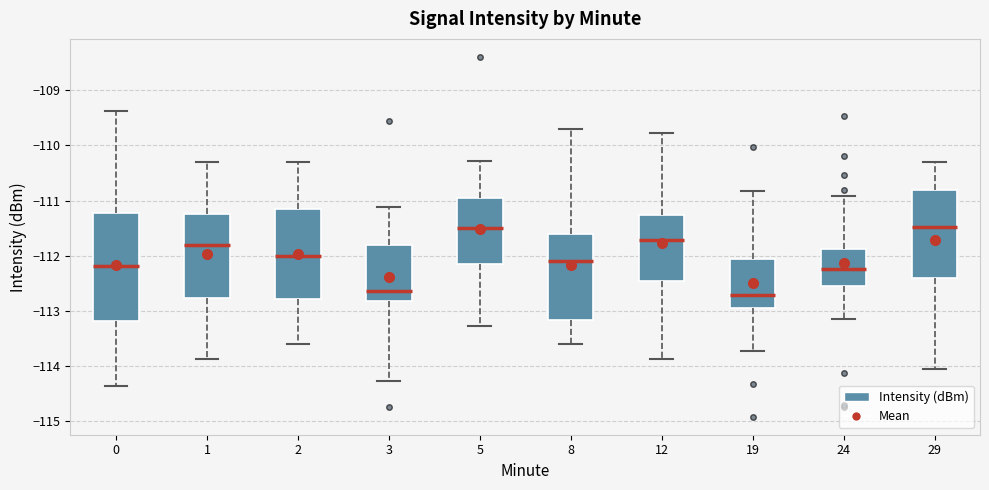

Which box is the tallest, from its lower edge to its upper edge?

0